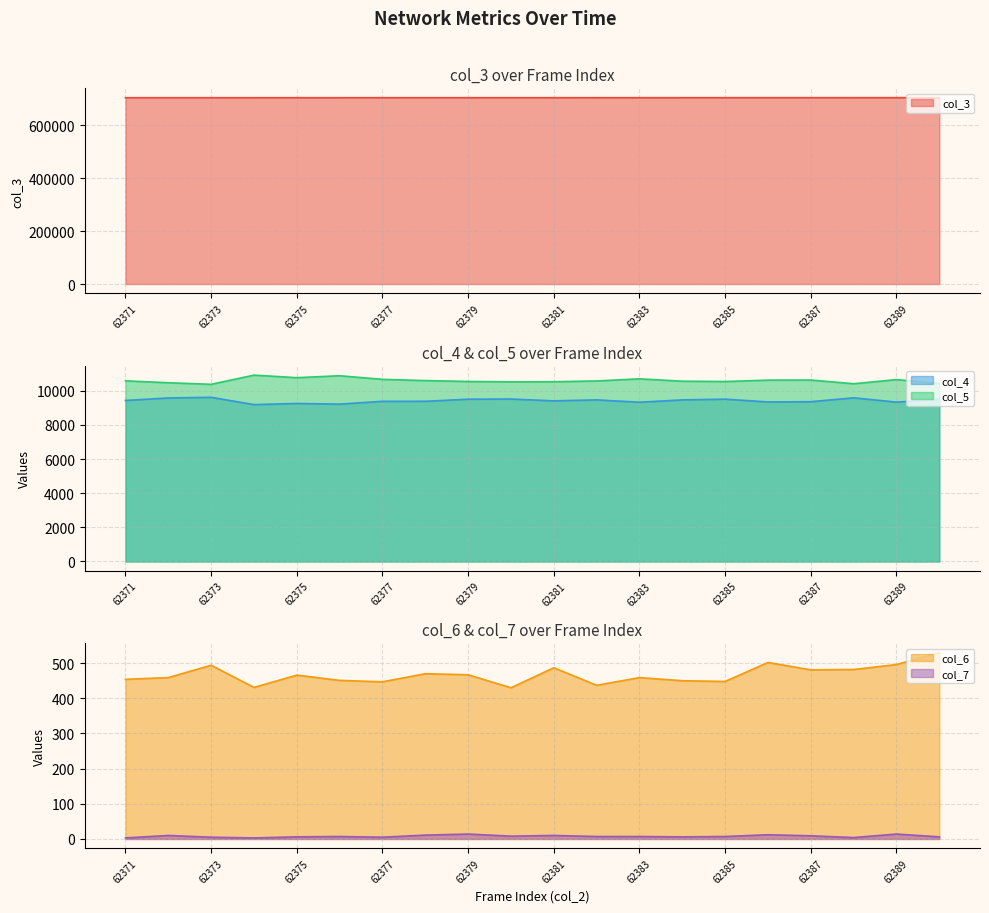

What are all the series names shown in the legend?

col_3, col_4, col_5, col_6, col_7